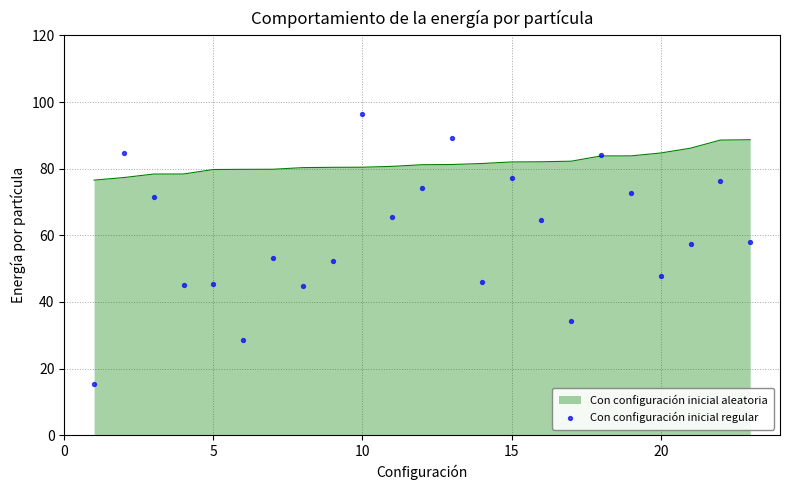

Is it true that Con configuración inicial aleatoria equals 24.8 at 15?

False